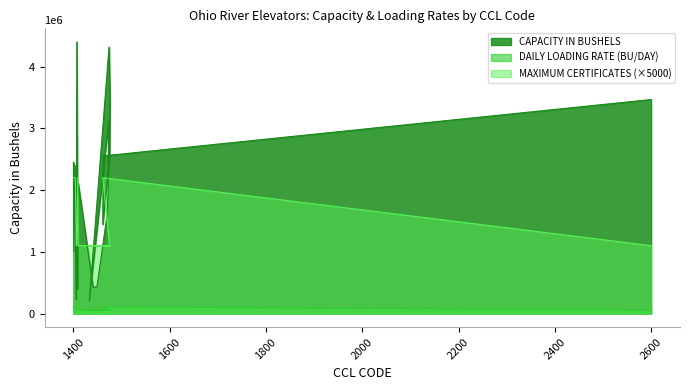

Reading left to right, extract all data points from this chart.

CAPACITY IN BUSHELS: 1400=2450000	1401=1005000	1403=2400000	1404=1437000	1406=225000	1407=4400000	1409=393000	1410=2107000	1441=422000	1449=440000	1470=1602000	1471=1795000	1472=1928000	1473=3116000	1433=202000	1474=4317000	1476=3472000	1475=2540000	1461=1445000	1462=2554000	2600=3467000
DAILY LOADING RATE (BU/DAY): 1400=110000	1401=110000	1403=110000	1404=110000	1406=55000	1407=55000	1409=110000	1410=55000	1441=55000	1449=55000	1470=55000	1471=55000	1472=55000	1473=55000	1433=55000	1474=55000	1476=55000	1475=55000	1461=110000	1462=110000	2600=55000
MAXIMUM CERTIFICATES: 1400=2200000	1401=2200000	1403=2200000	1404=2200000	1406=1100000	1407=1100000	1409=2200000	1410=1100000	1441=1100000	1449=1100000	1470=1100000	1471=1100000	1472=1100000	1473=1100000	1433=1100000	1474=1100000	1476=1100000	1475=1100000	1461=2200000	1462=2200000	2600=1100000